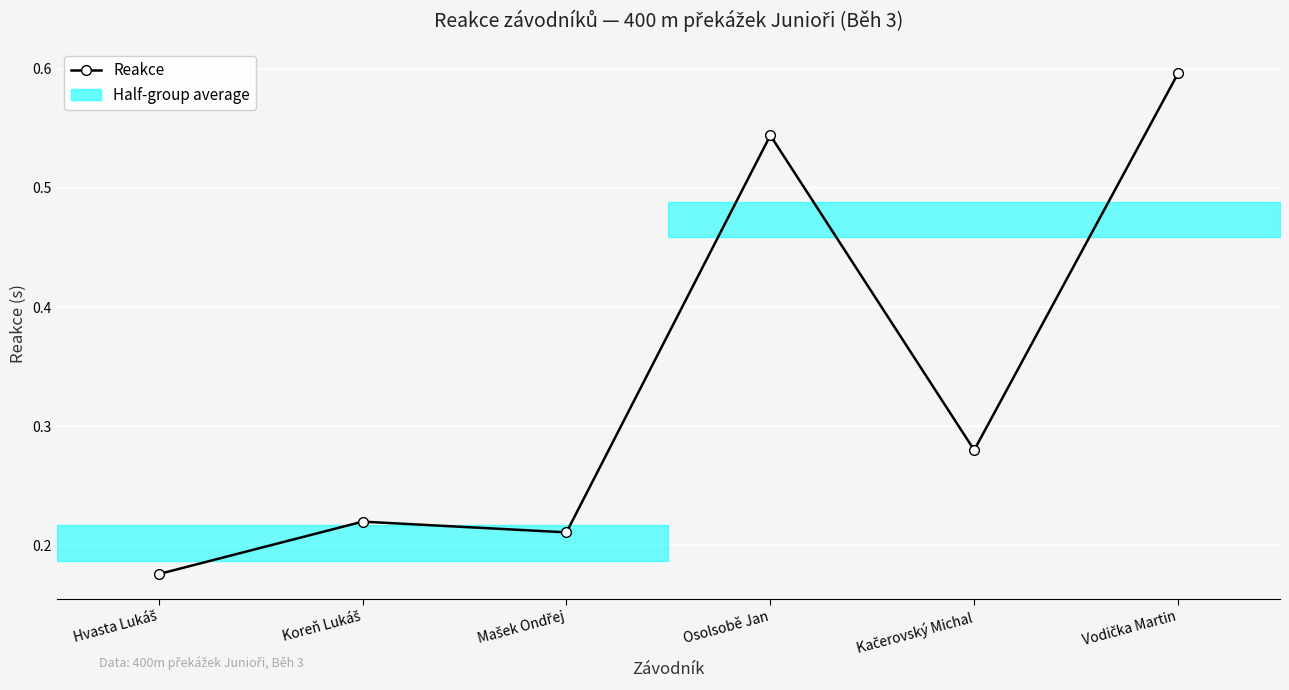

Reading left to right, list all the values displayed in this chart.

0.2	0.2	0.2	0.5	0.3	0.6